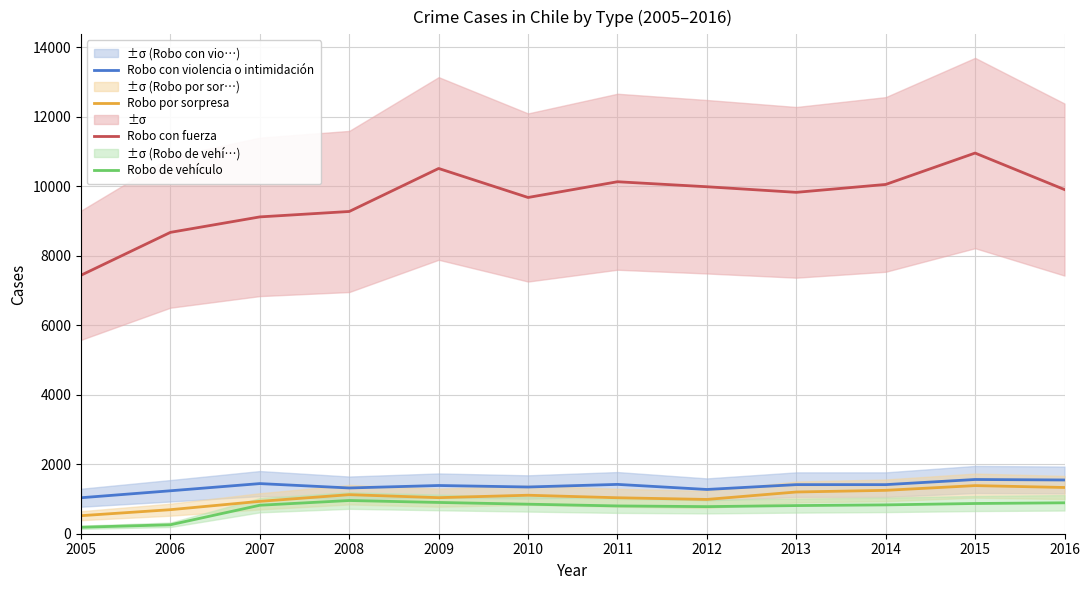

The value of Robo con violencia o intimidación at 2013 is 286. True or false?

False